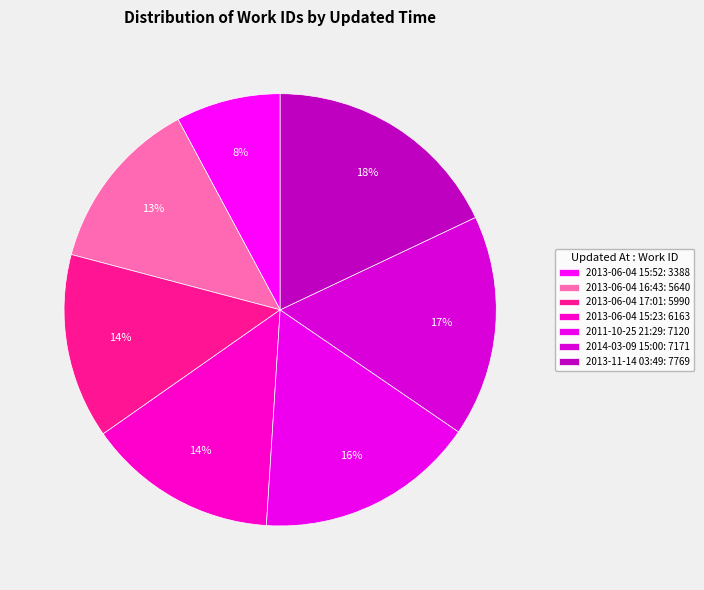

To the nearest percent, what is the combined percentage of 2013-06-04 15:23 and 2013-06-04 15:52?

22%